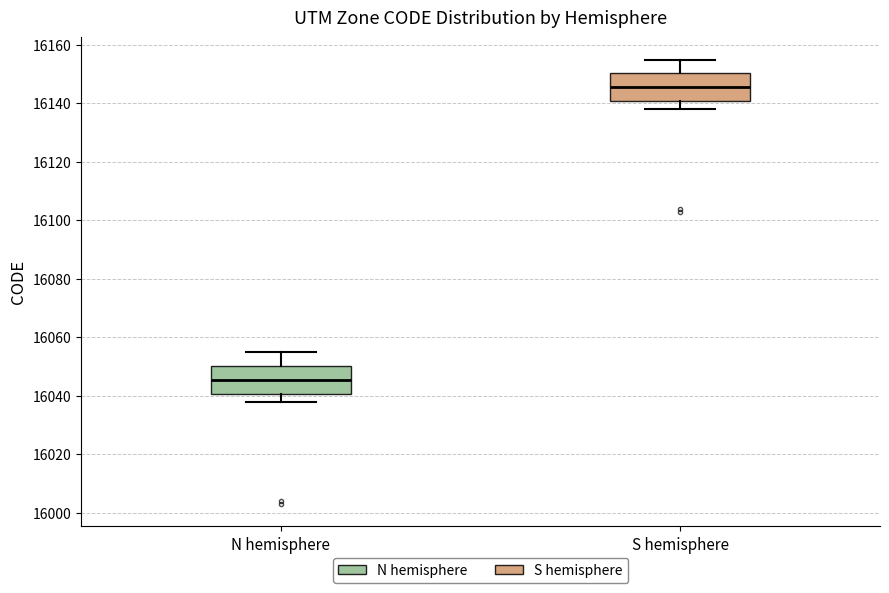

Reading left to right, transcribe this box plot: for each box, give where its median line is, the range the box spans, and where its two whiskers end, as read against the y-axis. The values are not printed on the chart, so give them approximately, as read against the axis.

N hemisphere: median 16046, box 16040 to 16050, whiskers 16038 to 16056
S hemisphere: median 16146, box 16140 to 16150, whiskers 16138 to 16156